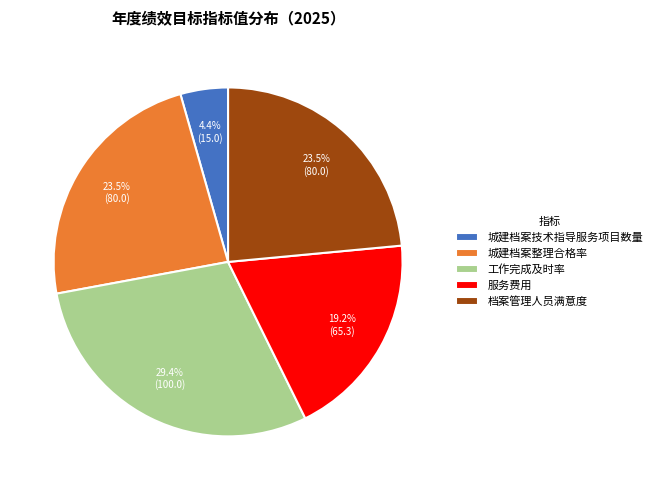

What is the ratio of the value at 服务费用 to the value at 工作完成及时率?

0.7